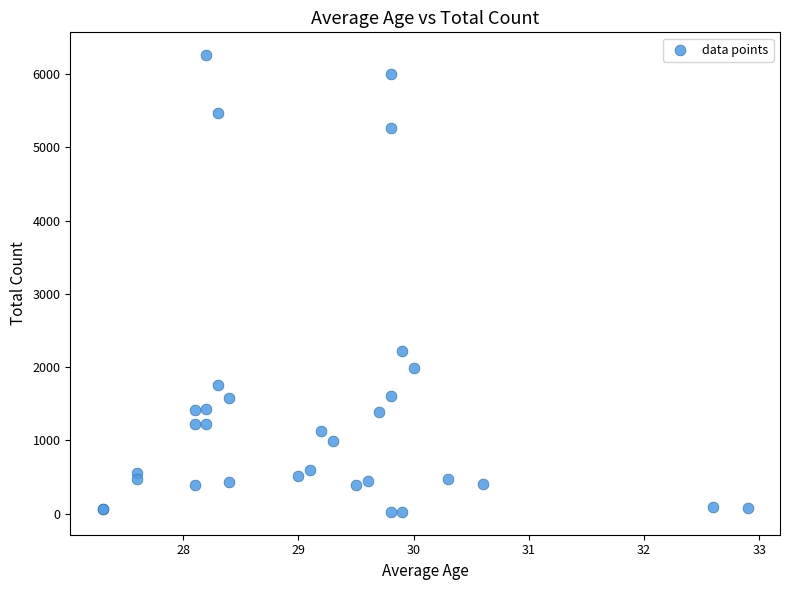

What Y value in the scatter plot is closest to 3141?

2222